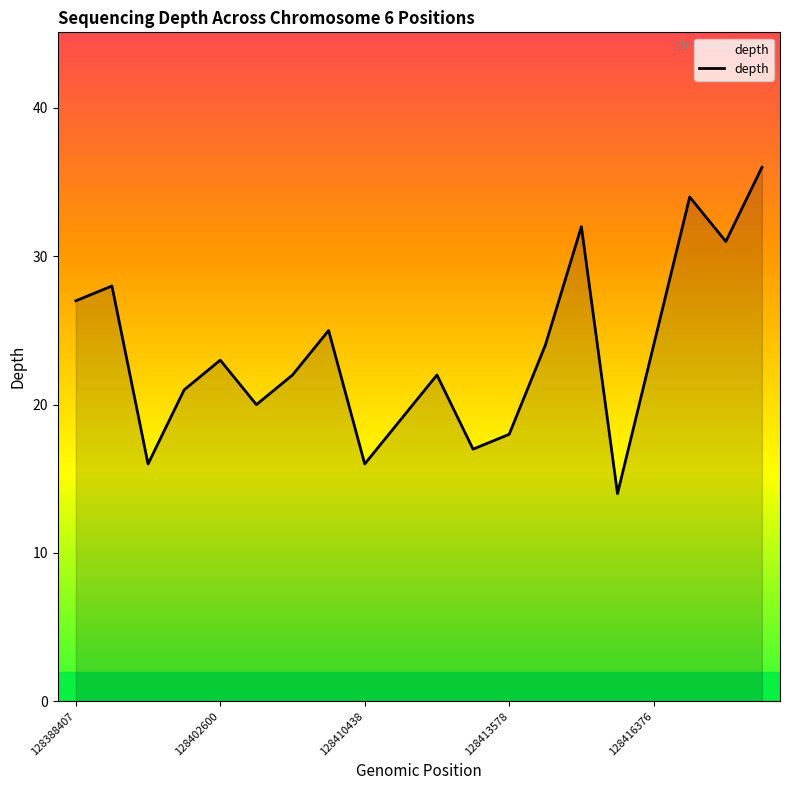

What is the difference between the maximum and minimum values?

22